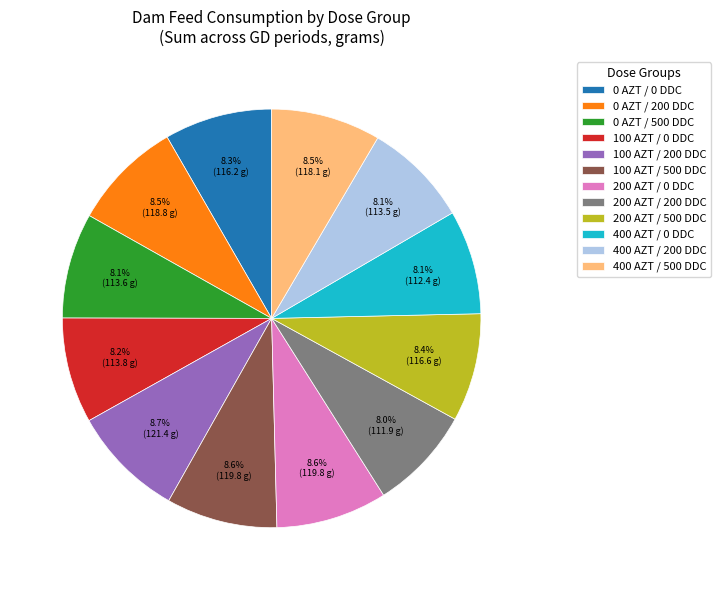

Does 200 AZT / 0 DDC represent more than half of the total?

No